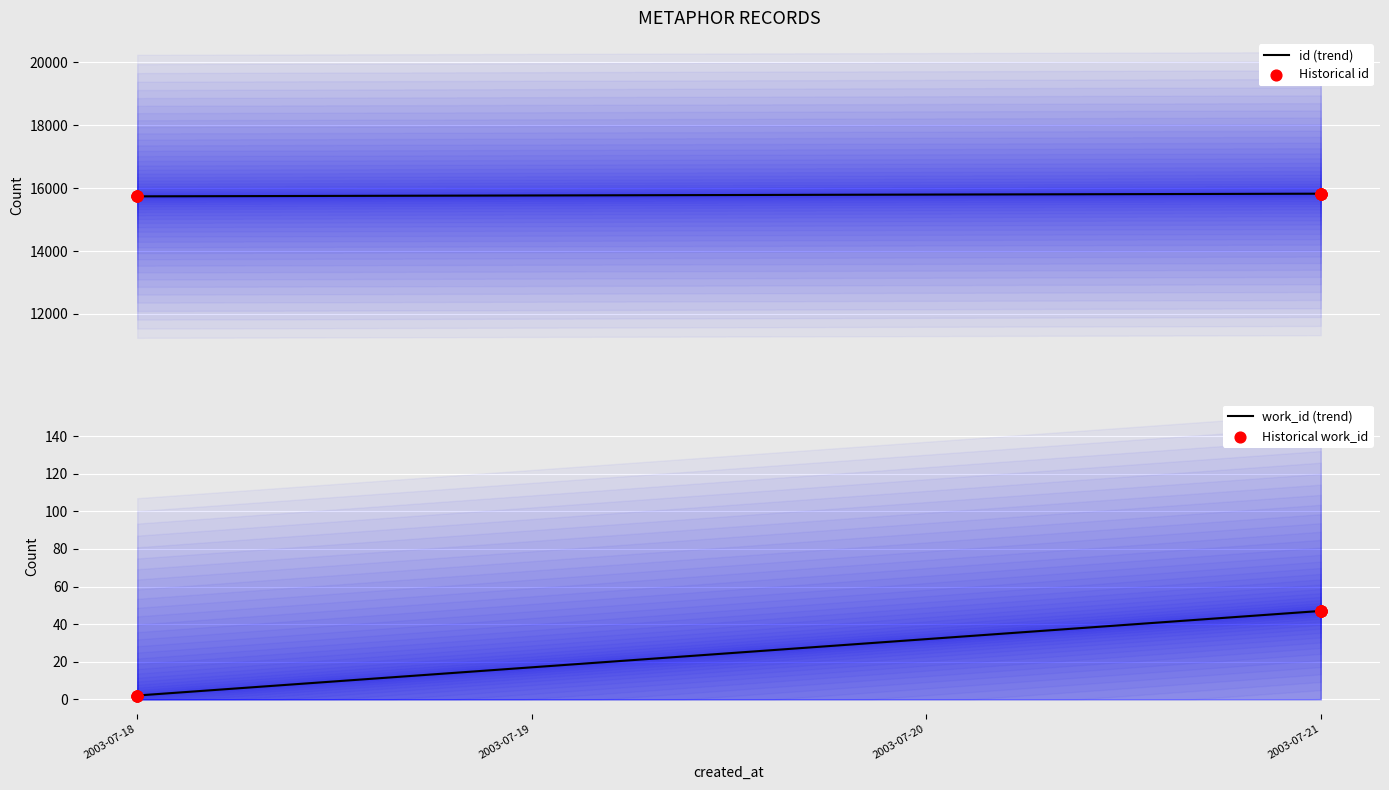

Is the value of work_id at 2003-07-18 greater than the value of id at 2003-07-18?

No